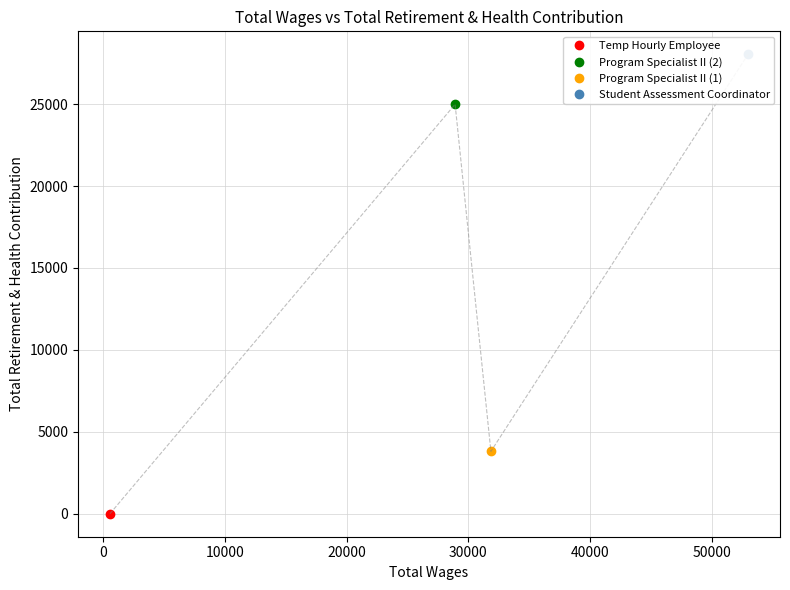

Reading right to left, list all the values displayed in this chart.

Student Assessment Coordinator: y=28039	x=52990
Program Specialist II (1): y=3807	x=31854
Program Specialist II (2): y=24990	x=28913
Temp Hourly Employee: y=0	x=548